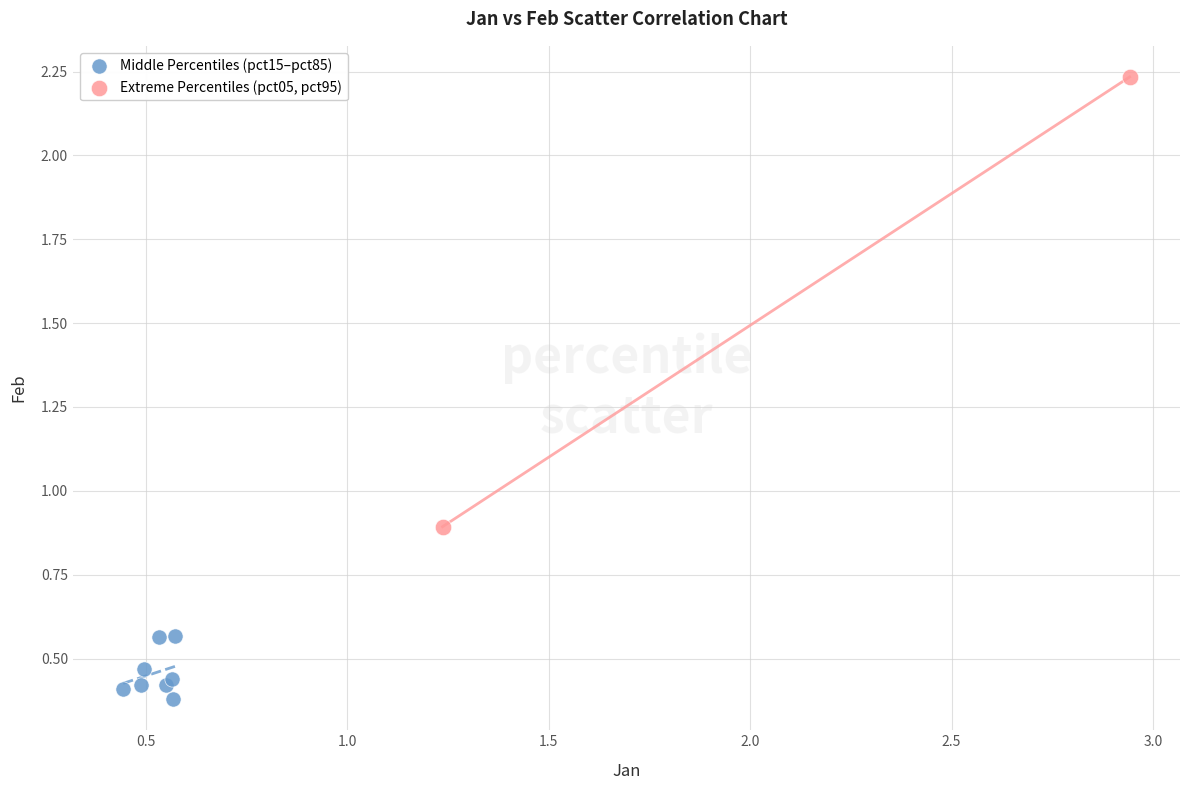

What are all the series names shown in the legend?

Middle Percentiles (pct15–pct85), Extreme Percentiles (pct05, pct95)